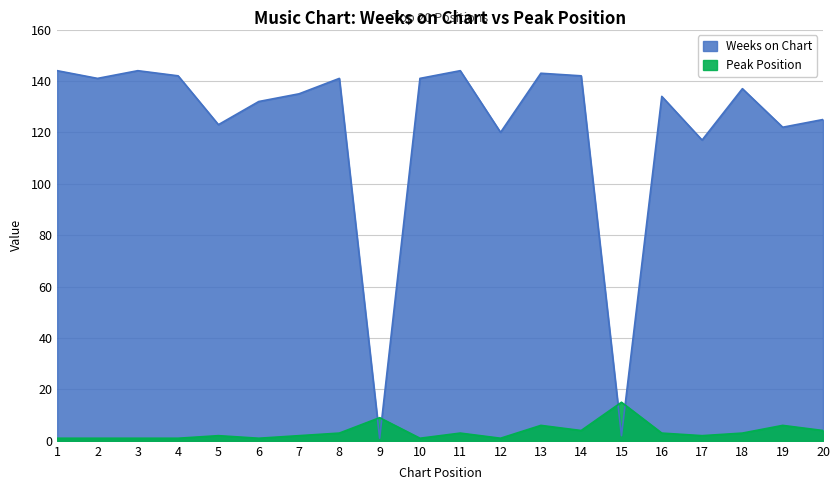

How many categories are shown in the chart?

20